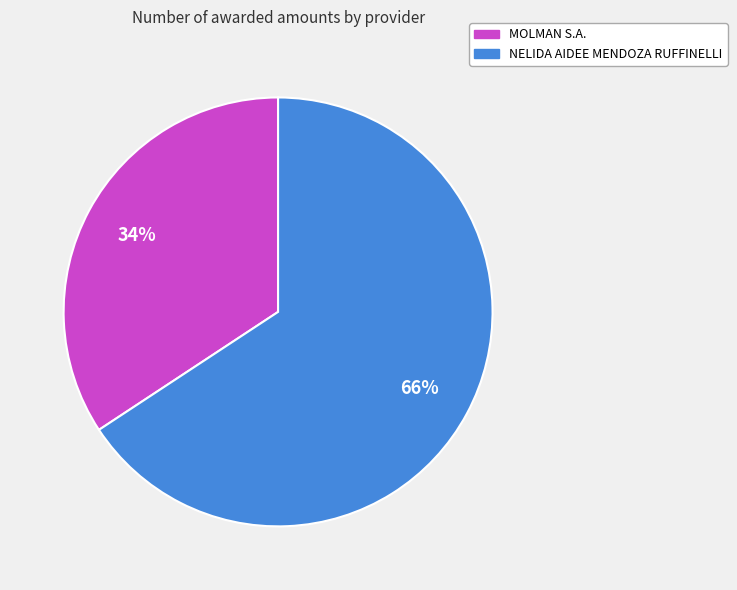

Rank the categories by value from lowest to highest.

MOLMAN S.A., NELIDA AIDEE MENDOZA RUFFINELLI